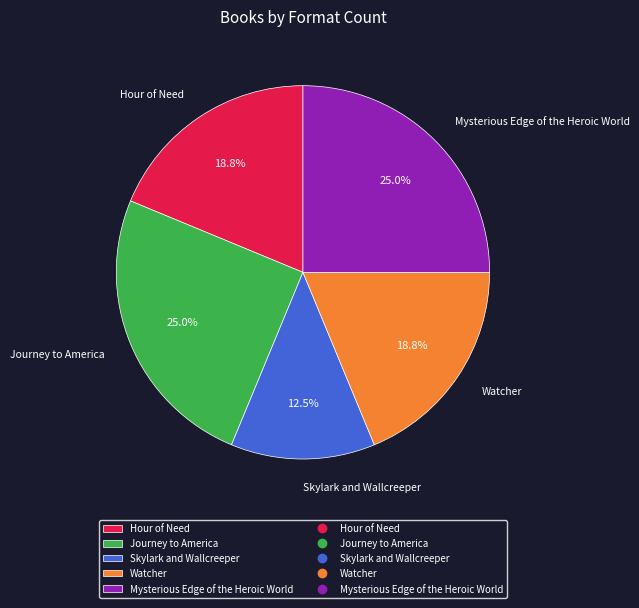

What percentage do Mysterious Edge of the Heroic World and Skylark and Wallcreeper together represent?

37.5%